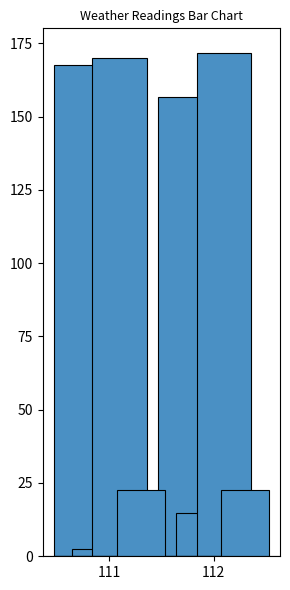

Is it true that the value at 112 is 156.8?

True